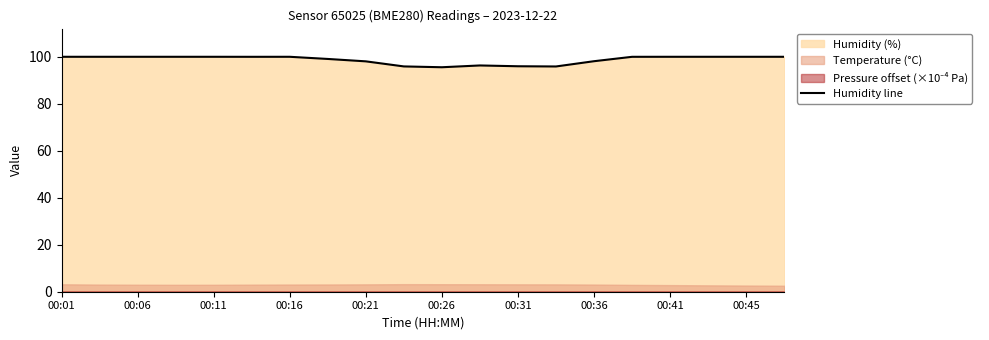

What is the difference between the maximum and minimum values?

4.5